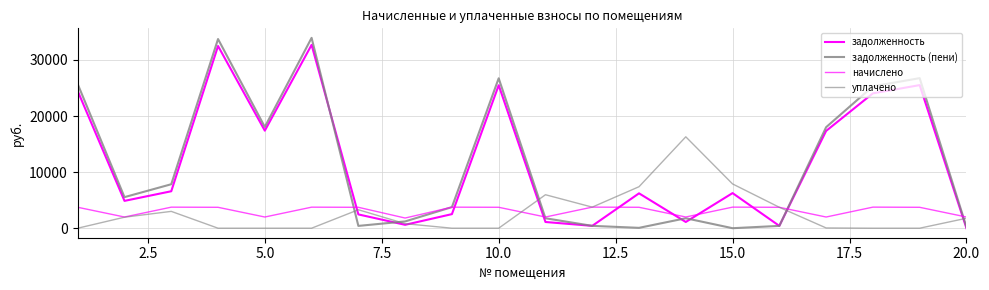

How many lines are shown in the chart?

4